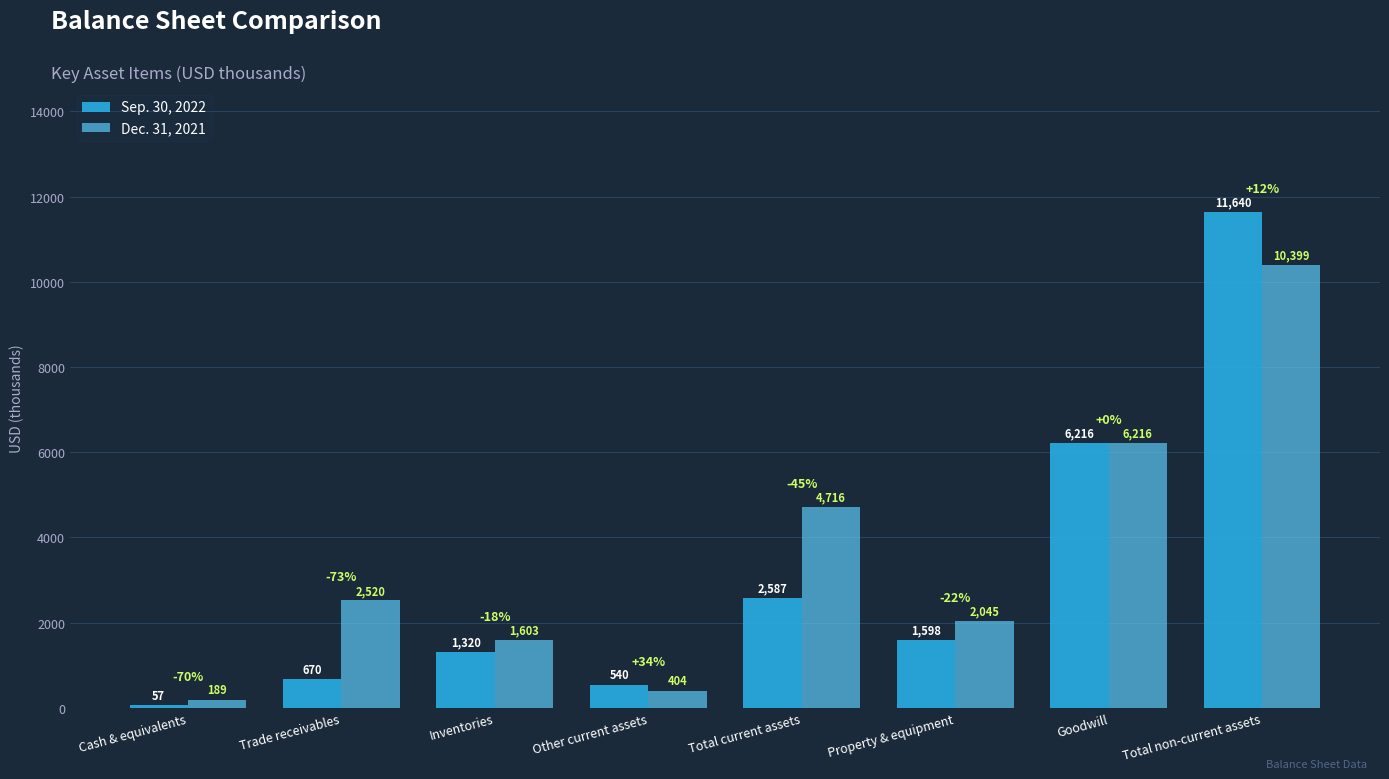

At Total current assets, list the series in order from largest to smallest.

Dec. 31, 2021, Sep. 30, 2022